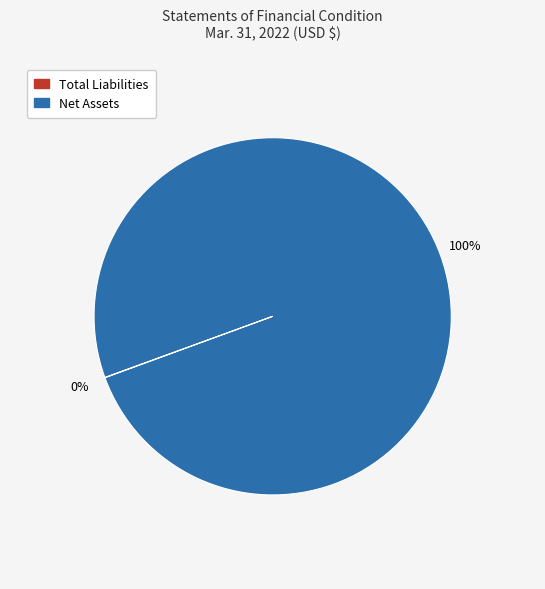

To the nearest percent, what is the average slice percentage?

50%